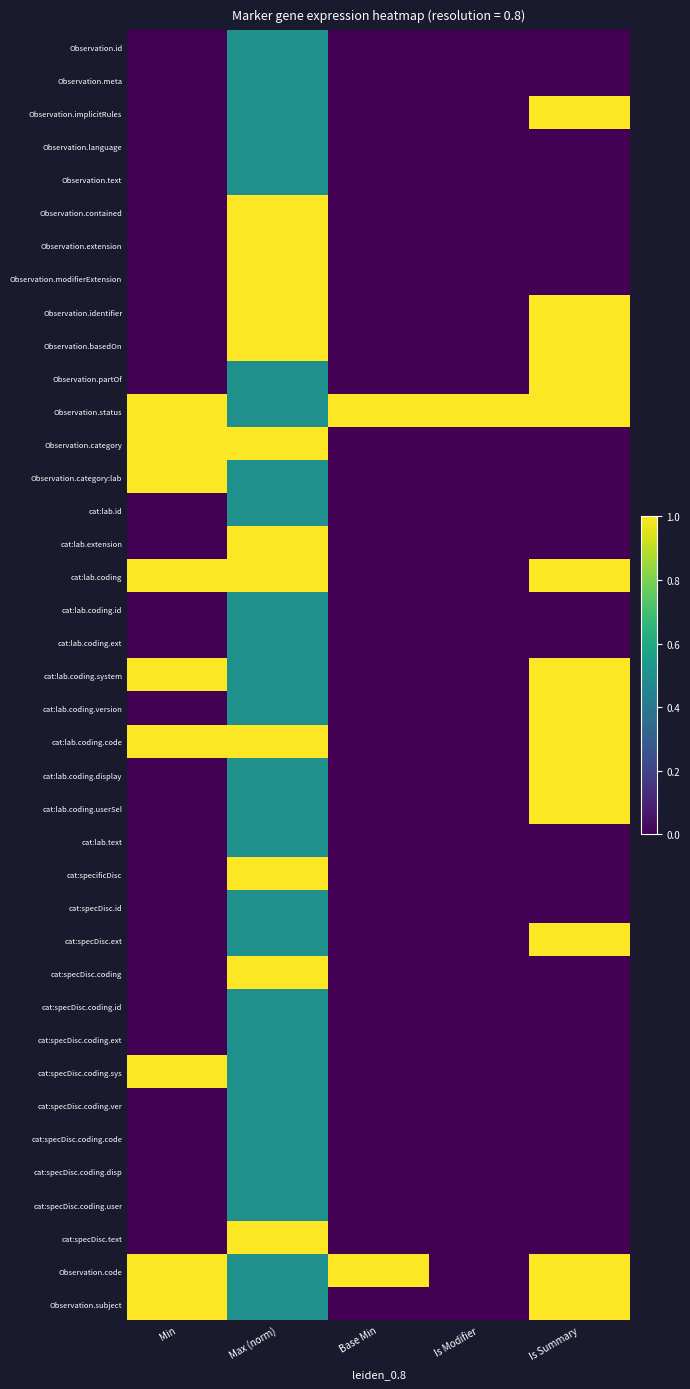

How many categories are shown in the chart?

5